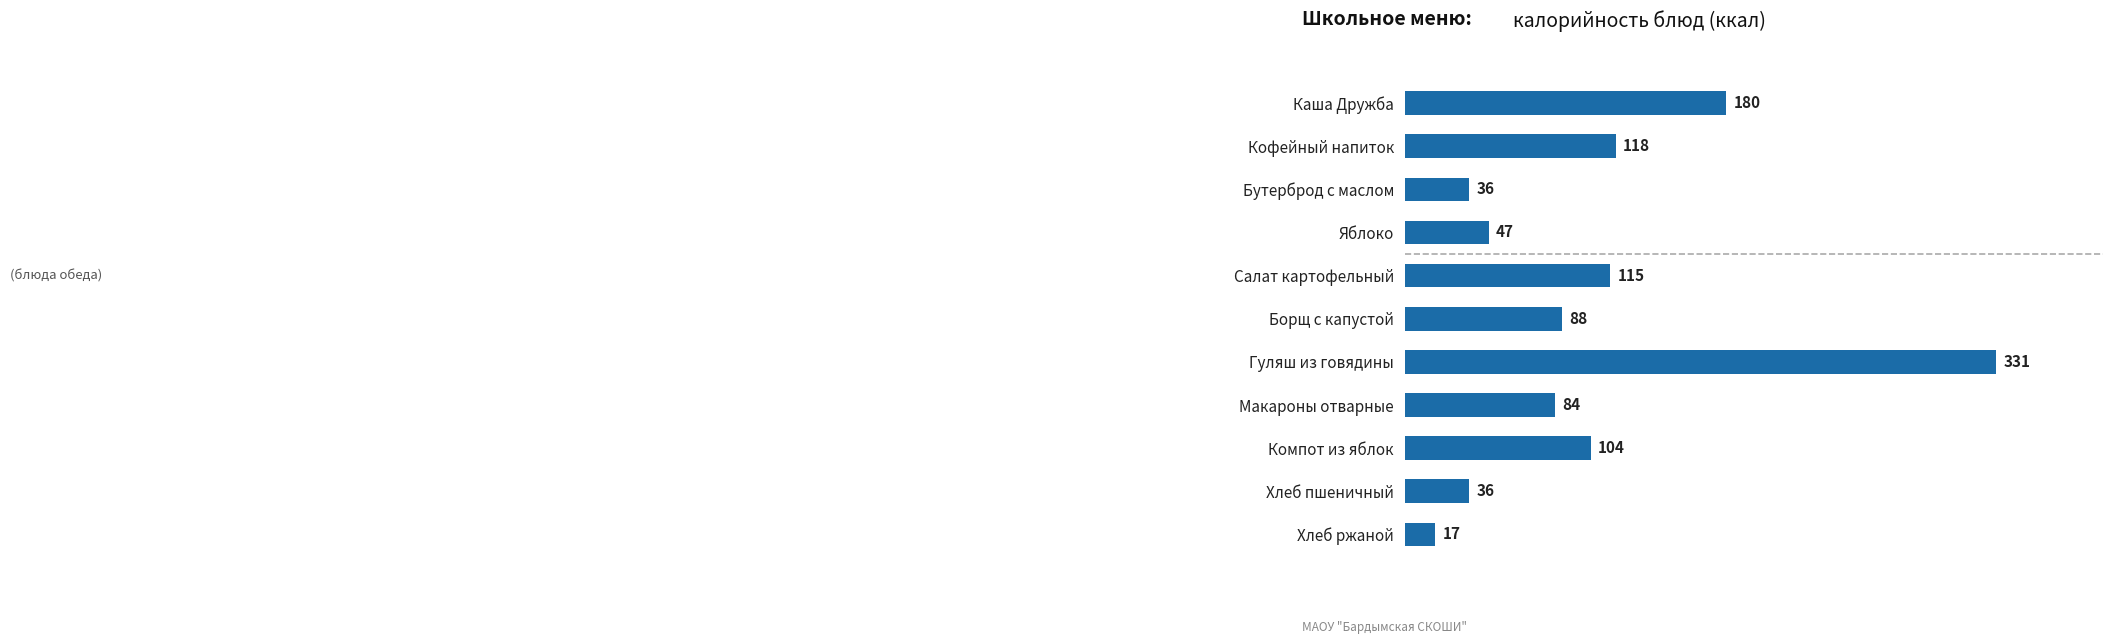

What is the label of the 3rd bar from the bottom?

Компот из яблок